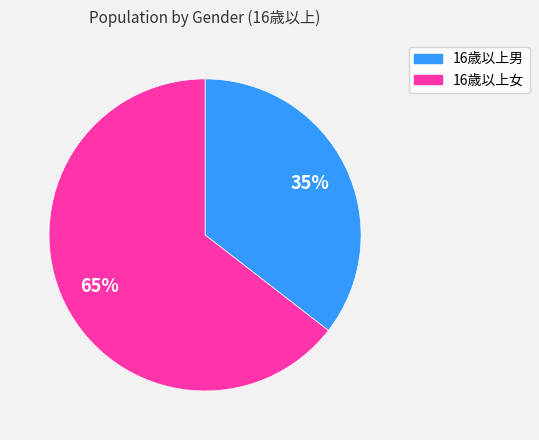

What percentage is the 16歳以上女 slice, to the nearest percent?

65%